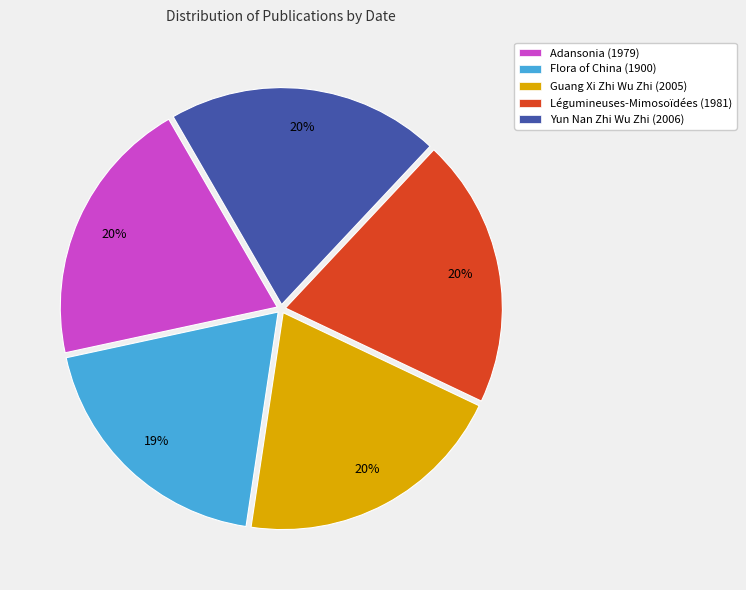

Which category has the smallest portion of the pie?

Flora of China (1900)